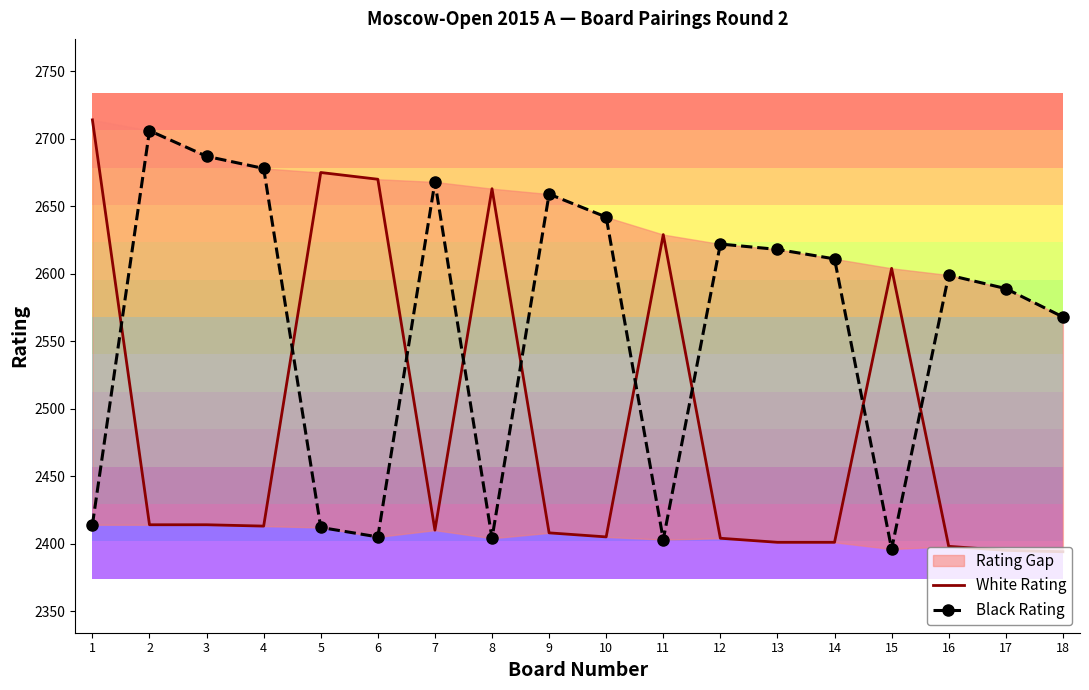

Rank the series at 14 from highest to lowest value.

Black Rating, White Rating